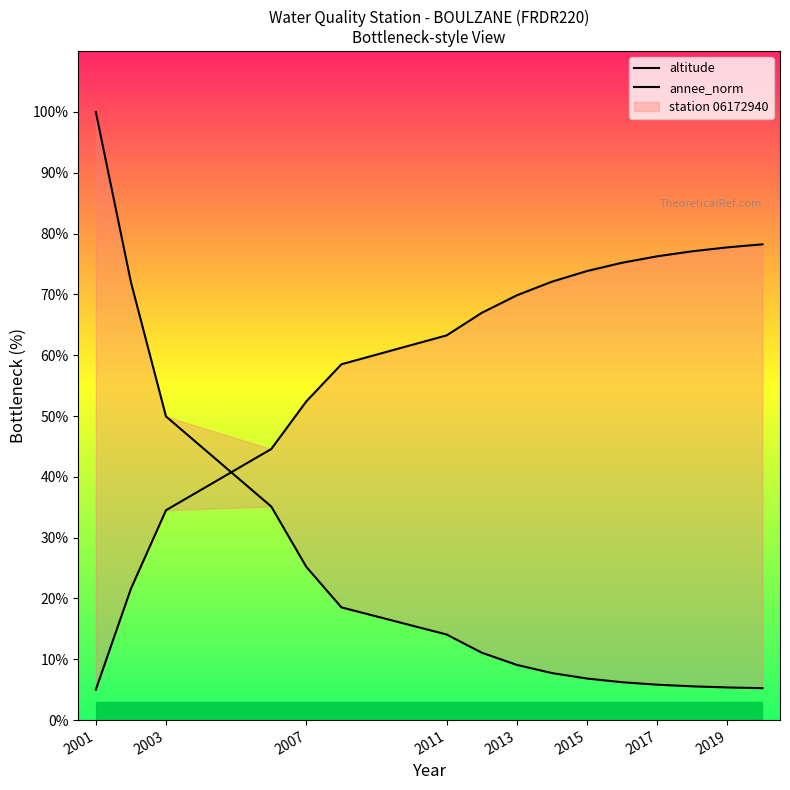

At how many categories does at least one series exceed 69?

10